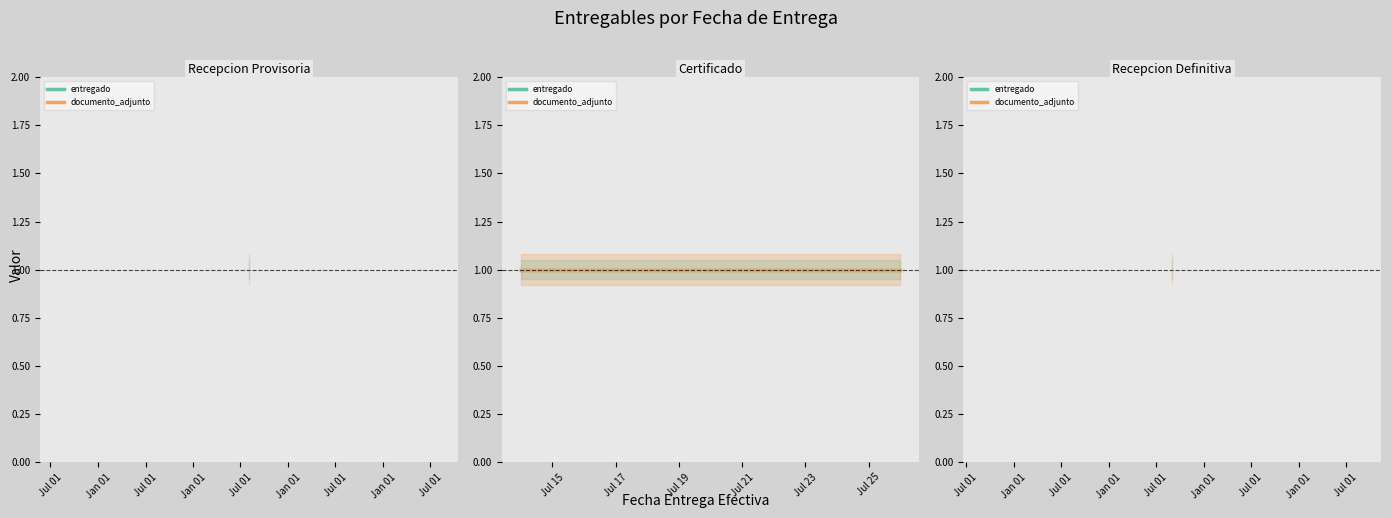

What is the value of the entregado point at the 4th from the left?

1